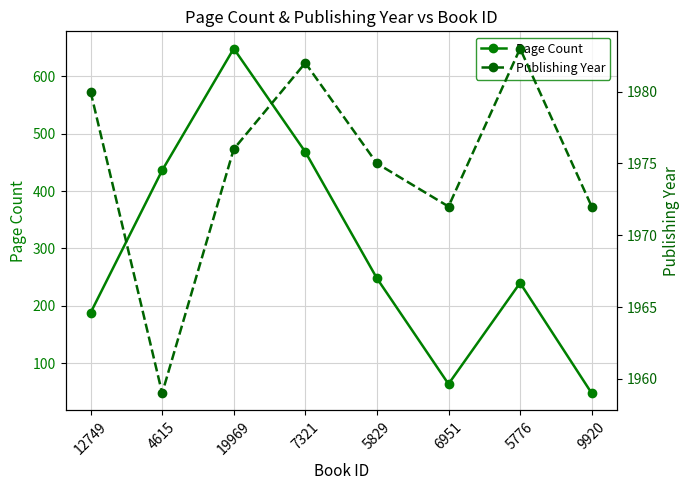

In Publishing Year, how many points are higher than both neighbors (excluding endpoints)?

2